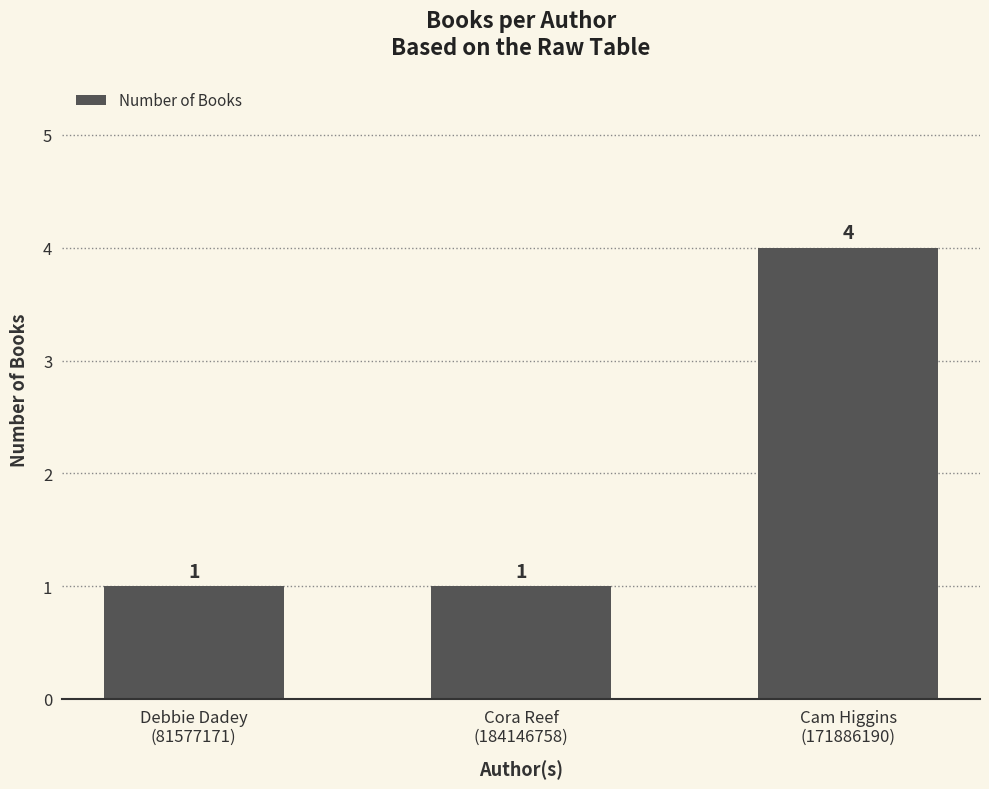

The value at Cam Higgins
(171886190) is 4. True or false?

True